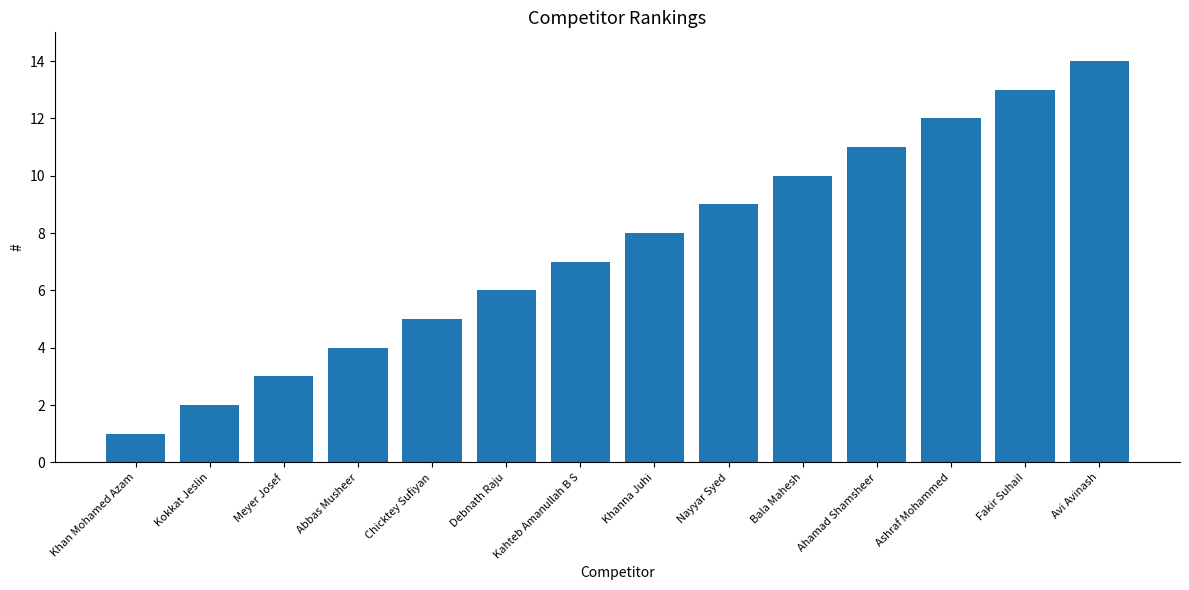

How many distinct data groups are displayed?

1